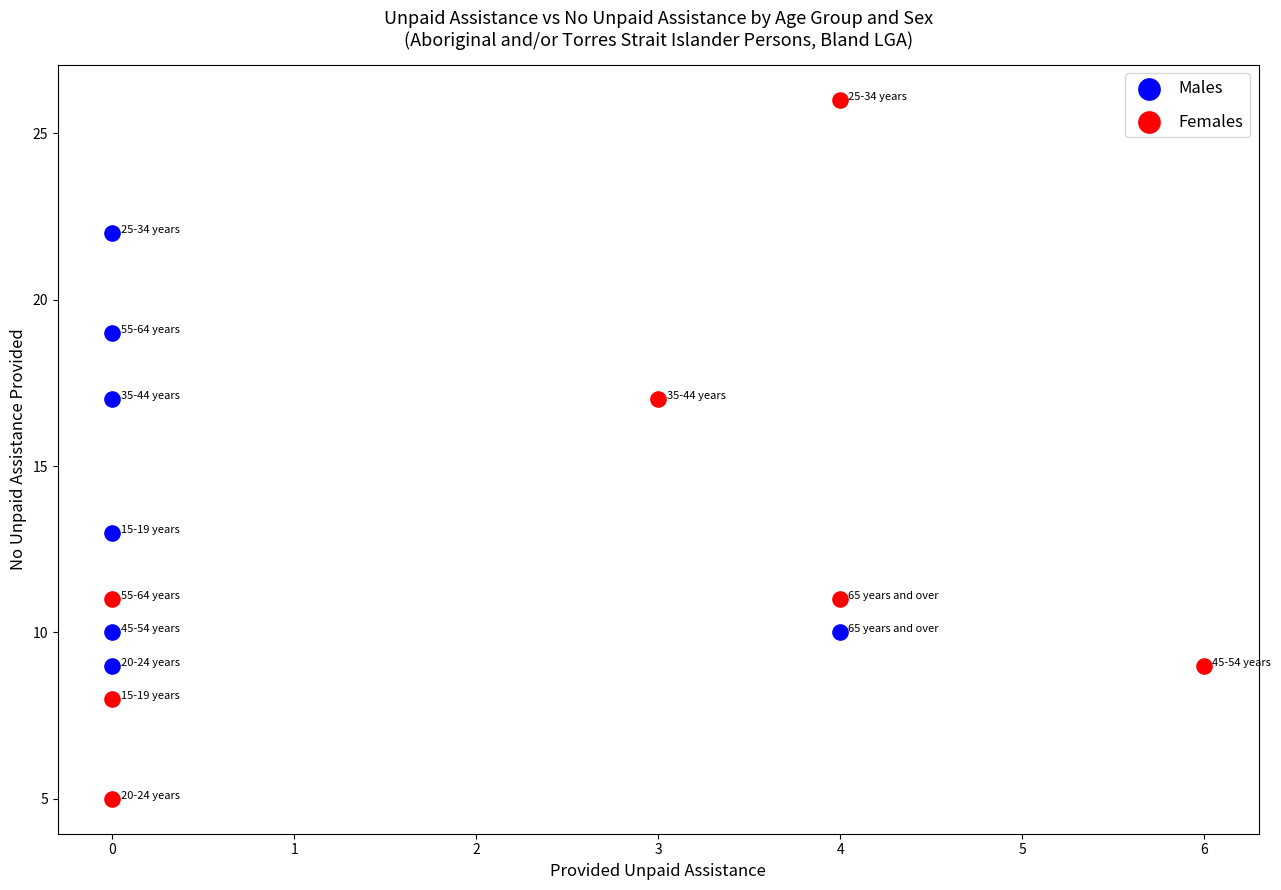

Which series has the largest Y range (max minus min)?

Females